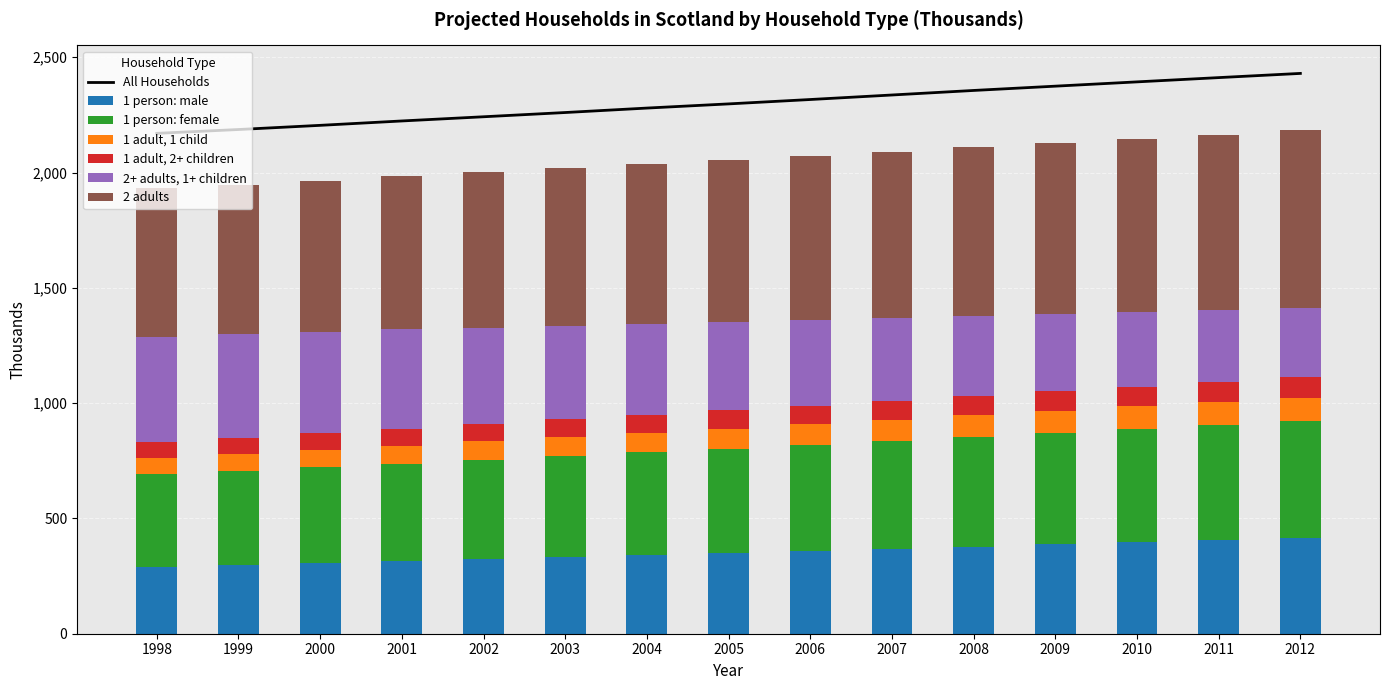

What is the total value across all series at 2001?

1983.6